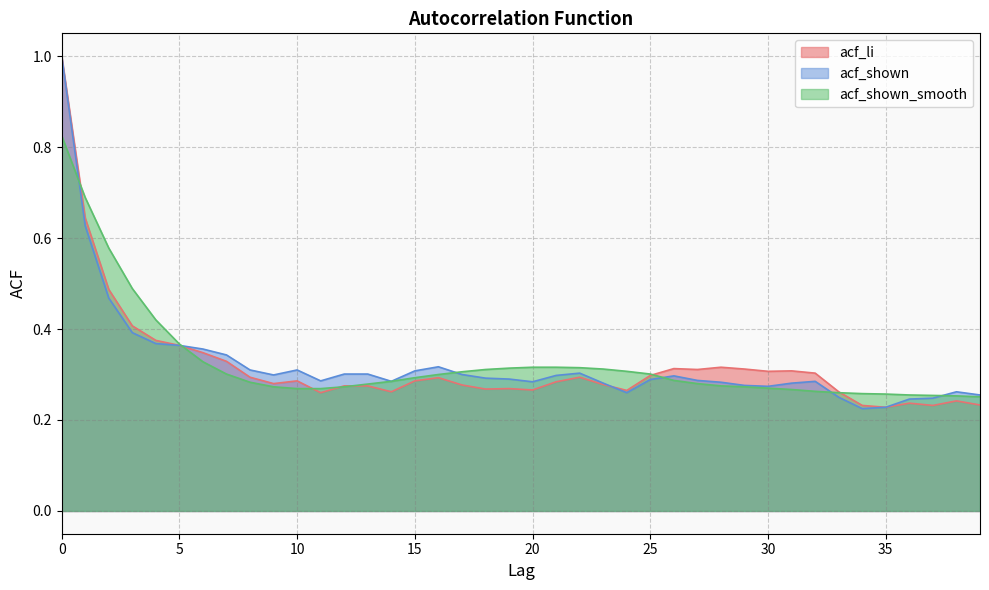

True or false: acf_li and acf_shown intersect in this chart.

True